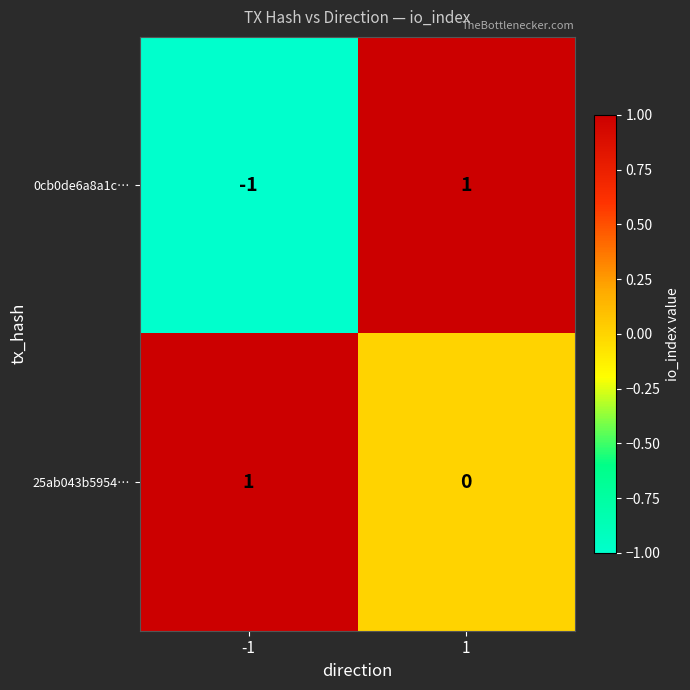

Between -1 and 1, which series saw the biggest shift?

0cb0de6a8a1c…